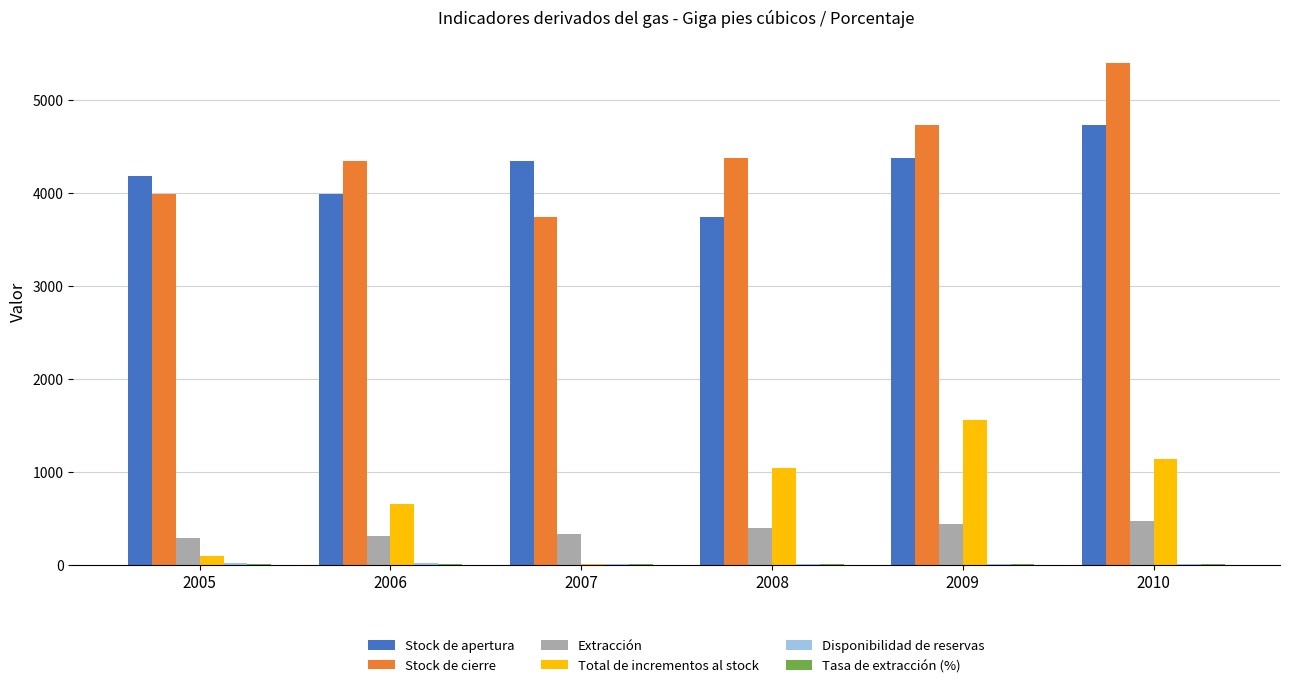

The value of Stock de cierre at 2010 is 5405.0. True or false?

True